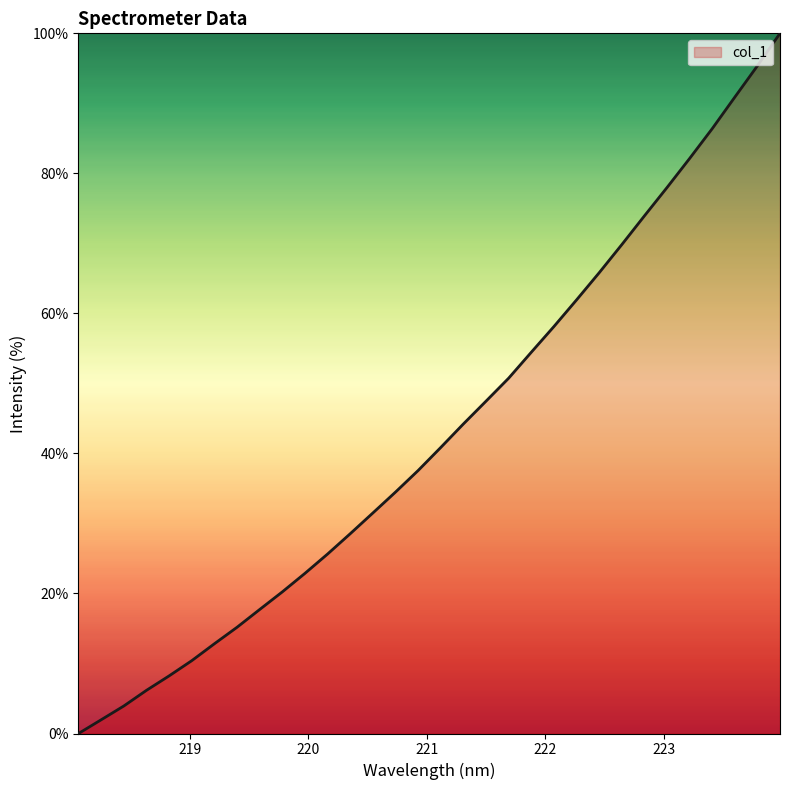

How many lines are shown in the chart?

1